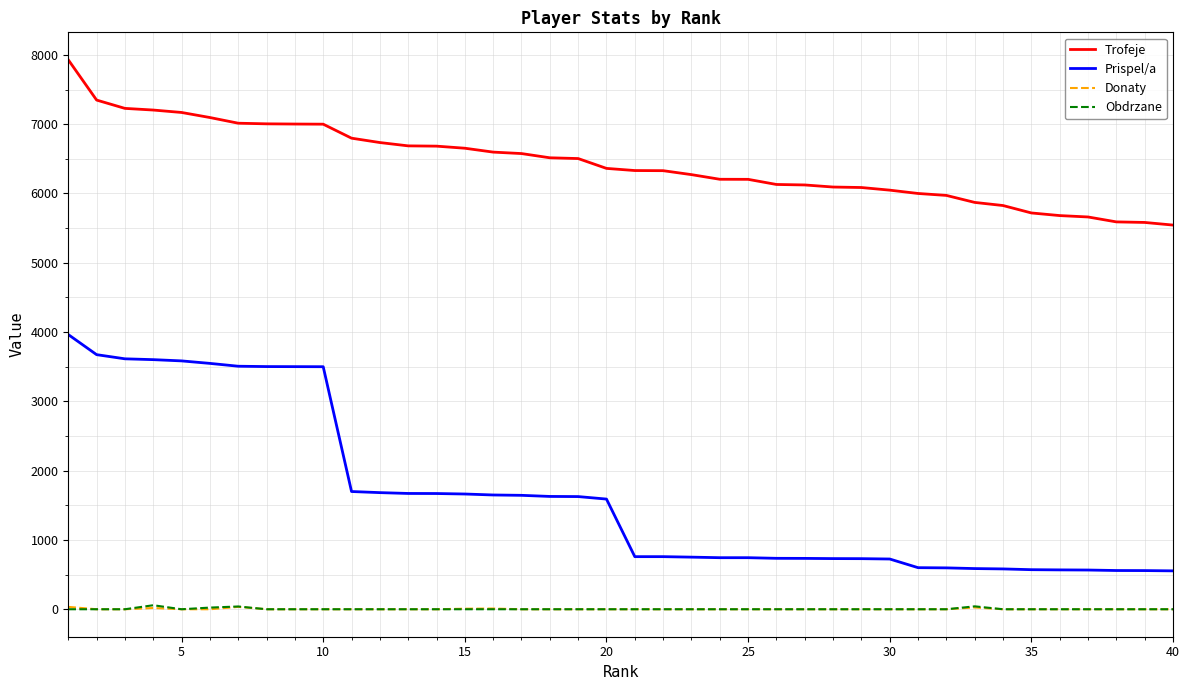

True or false: Obdrzane and Prispel/a intersect in this chart.

False